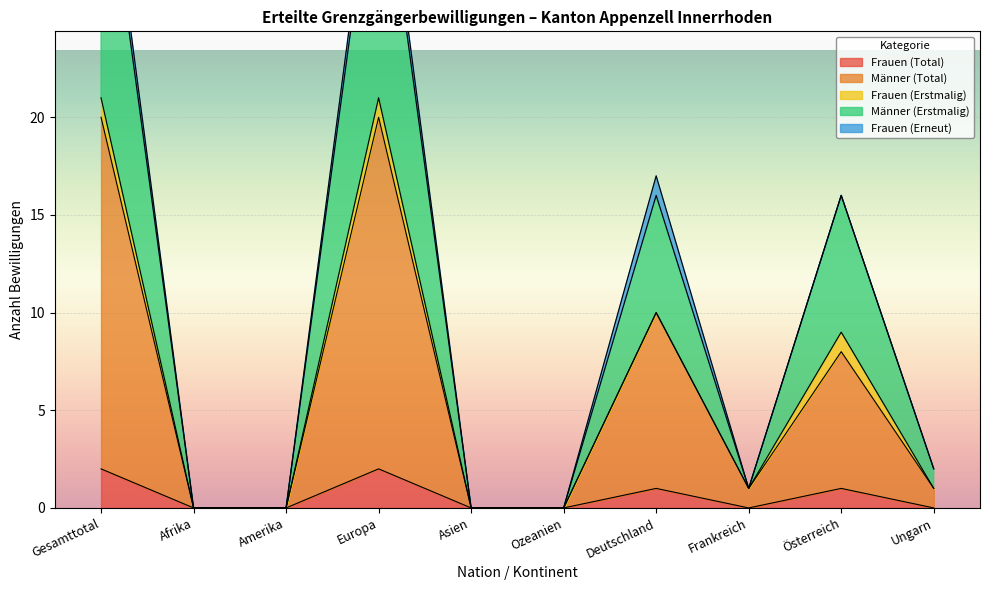

Where does the Männer (Erstmalig) series first go above 2?

Gesamttotal